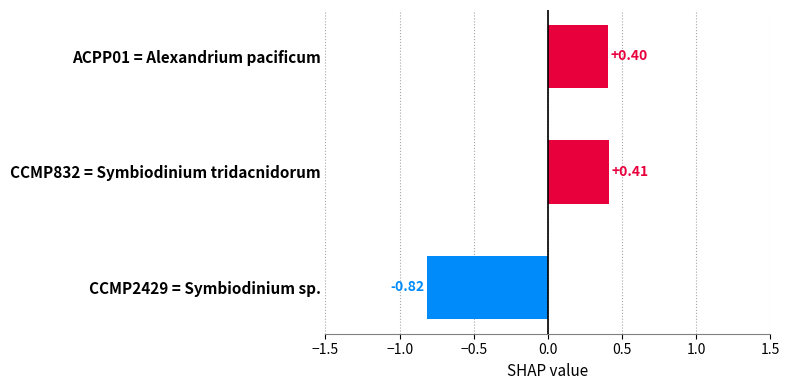

Rank the categories by value from highest to lowest.

CCMP832 = Symbiodinium tridacnidorum, ACPP01 = Alexandrium pacificum, CCMP2429 = Symbiodinium sp.